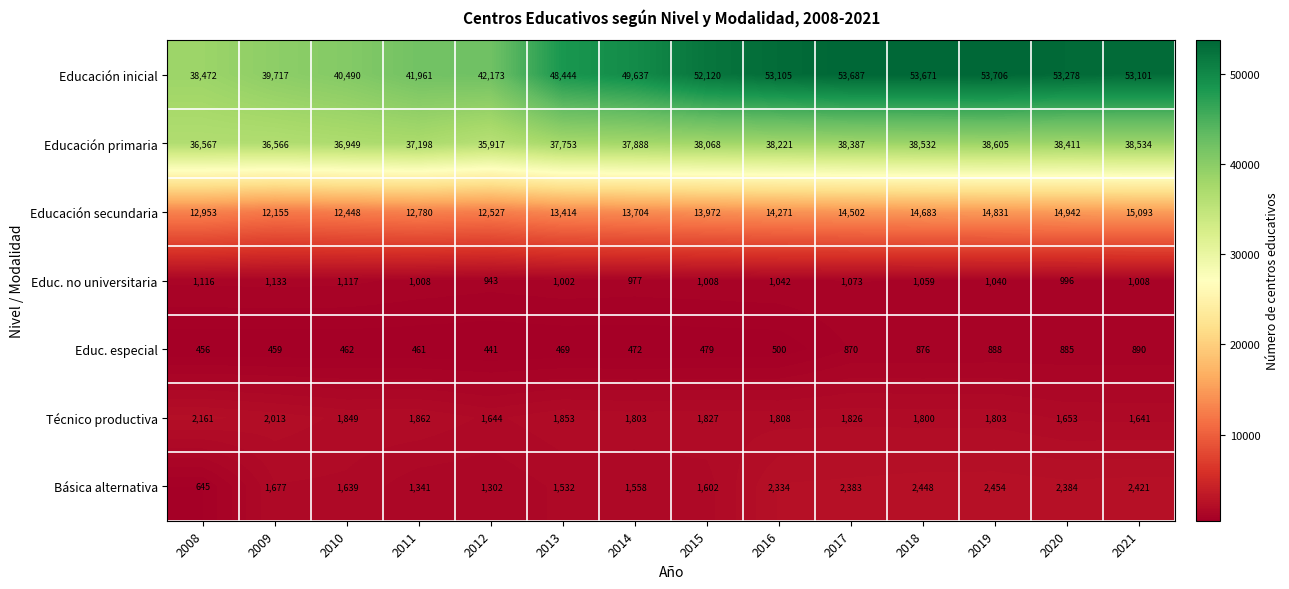

At which category is the sum across all series the highest?

2019